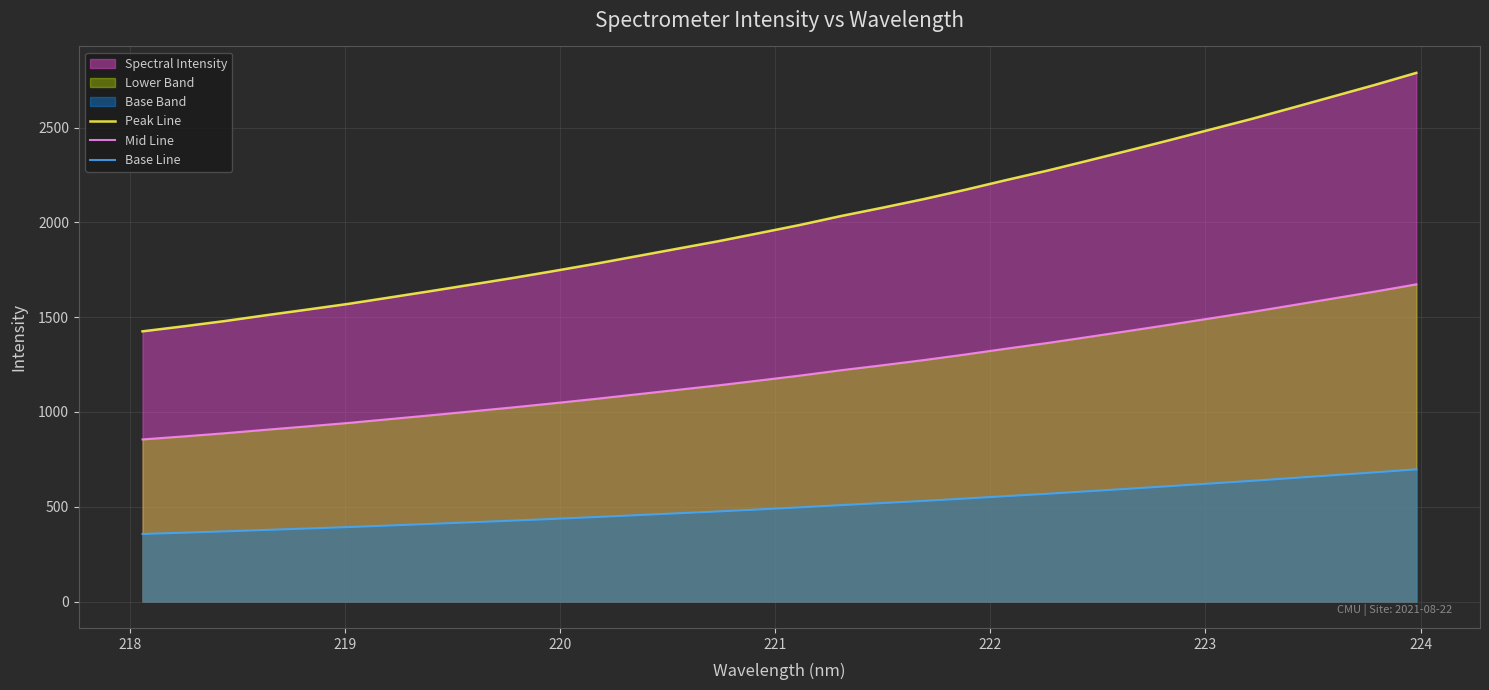

Which series has the widest spread of values?

Peak Line